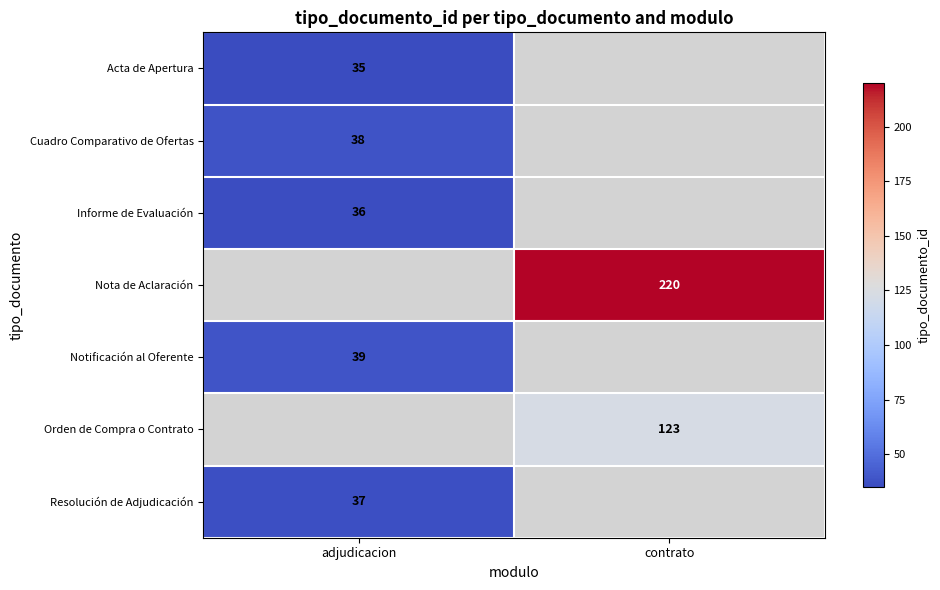

Is it true that Acta de Apertura equals 35 at adjudicacion?

True